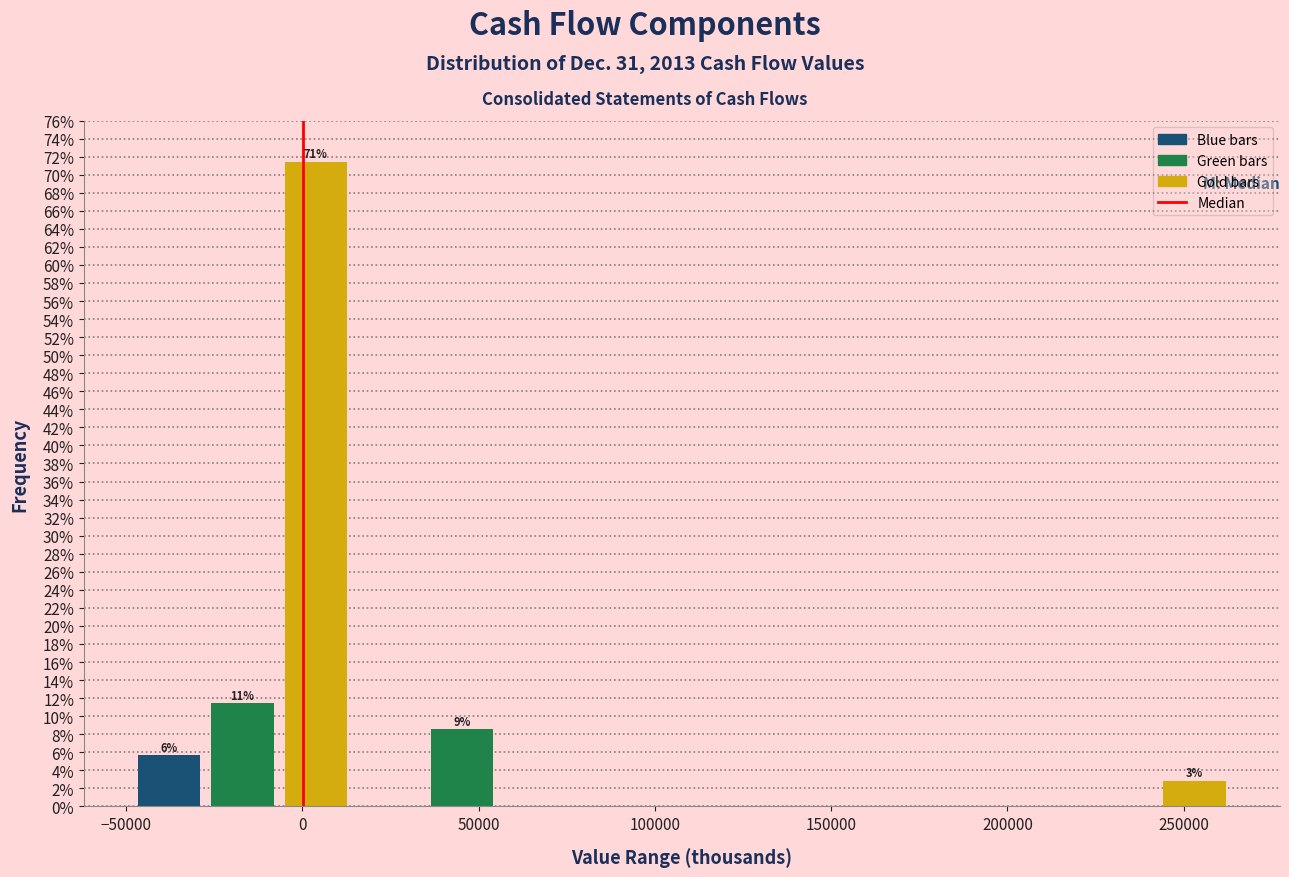

Over which range of the x-axis is the bar tallest?

-5000 to 15000